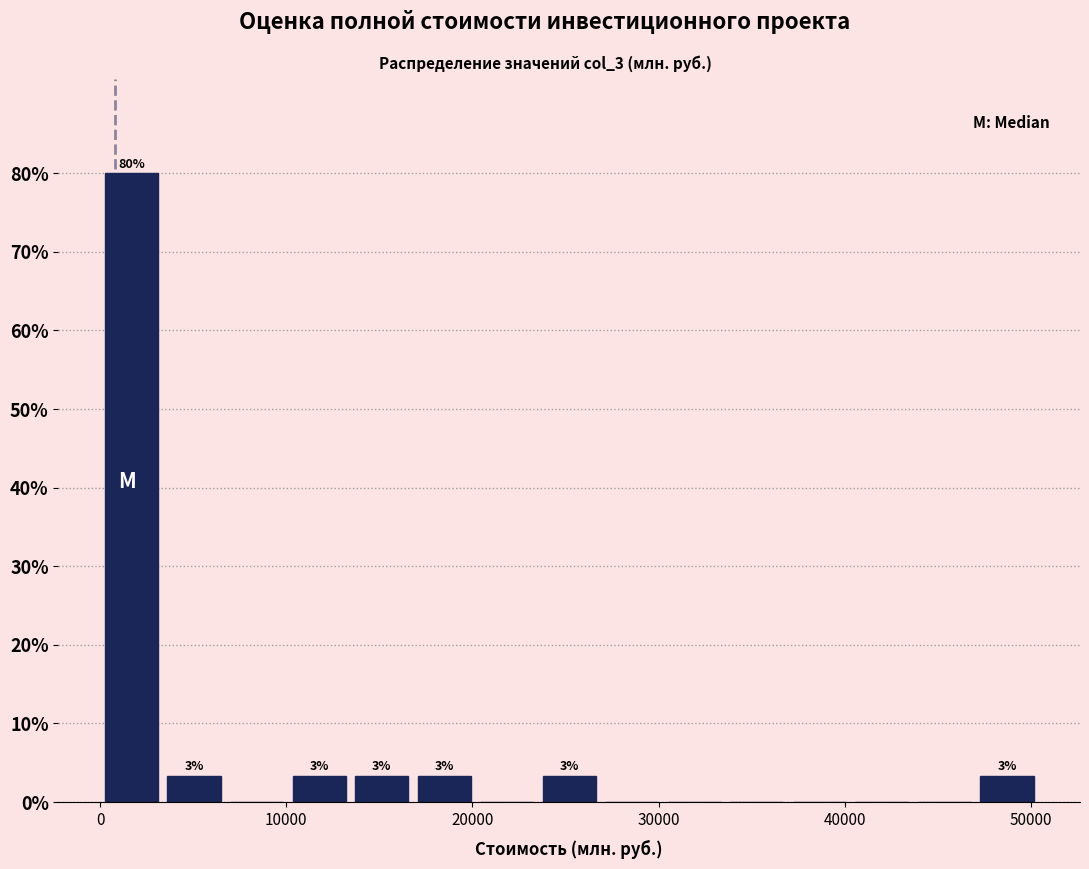

Around what value on the x-axis is the tallest bar? Give the approximate position of its centre, as read against the axis.

2000